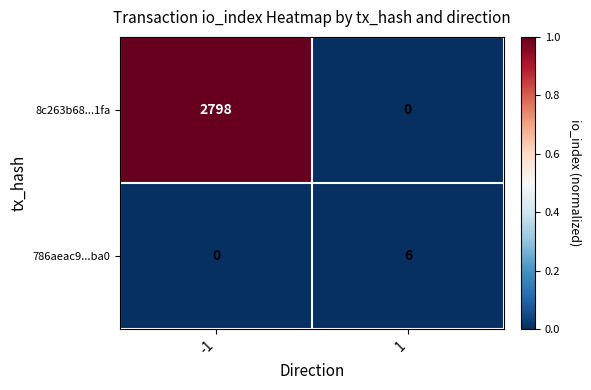

True or false: 786aeac9...ba0 has a value of 0 at -1.

True